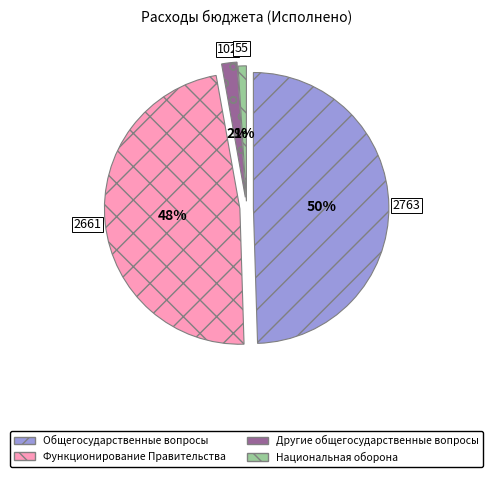

Is it true that Другие общегосударственные вопросы is 2% of the pie?

True